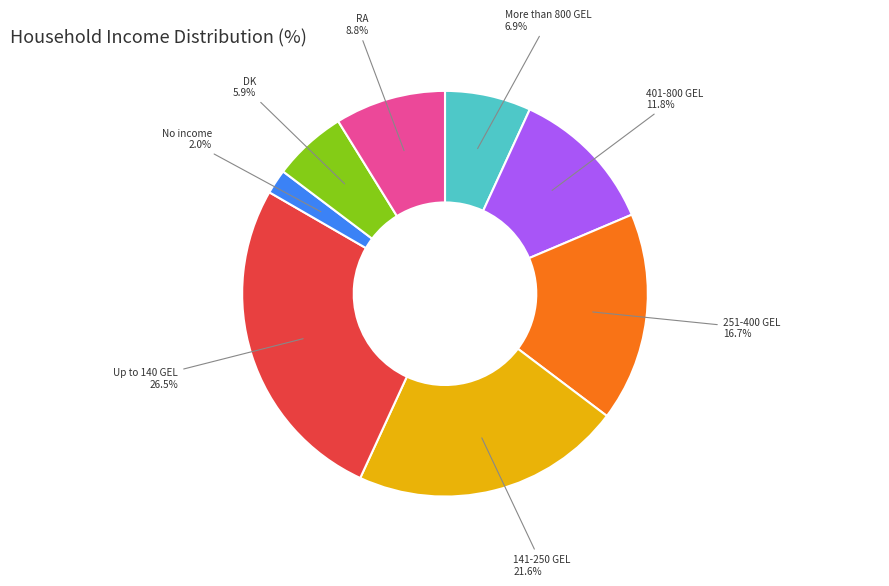

To the nearest percent, what is the average slice percentage?

12%